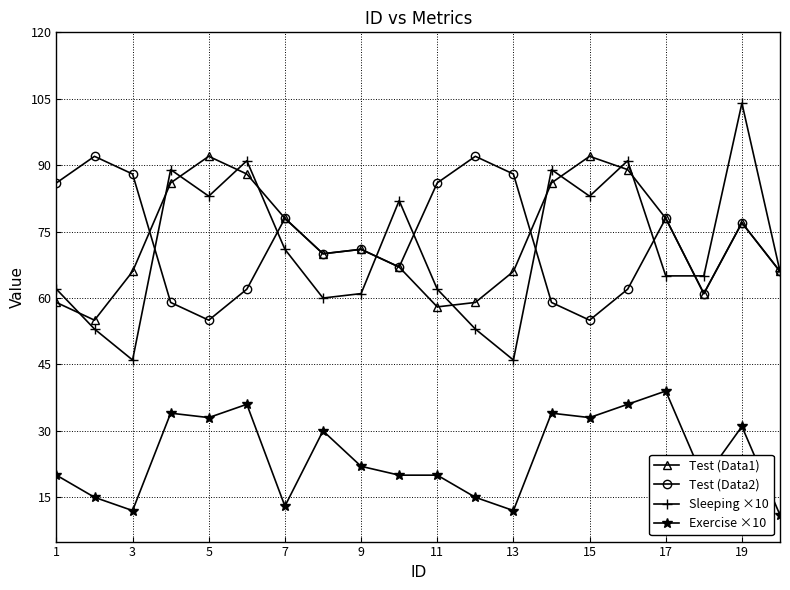

What is the maximum value shown in the chart?

104